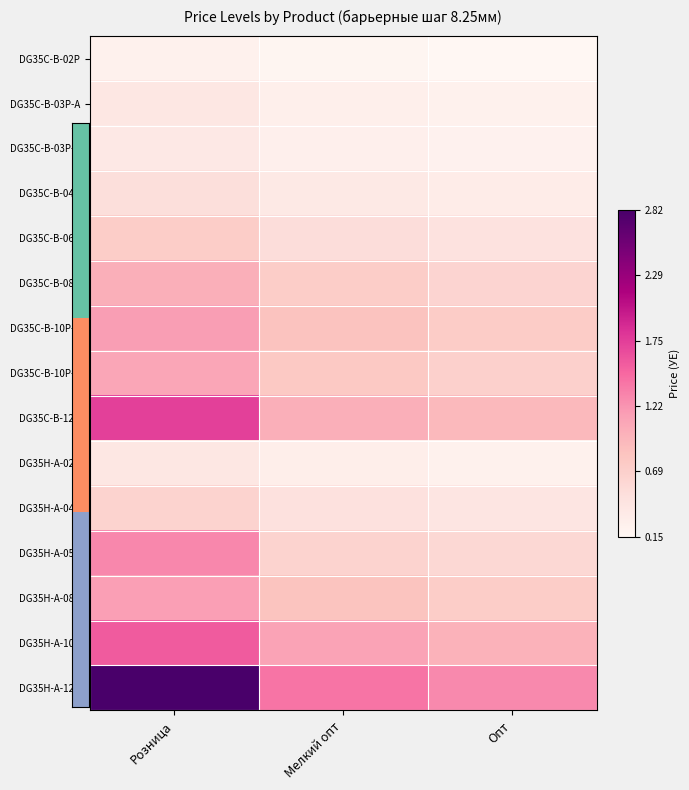

Reading left to right, transcribe all the data shown in this chart.

DG35C-B-02P: Розница=0.0	Мелкий опт=0.0	Опт=0.0
DG35C-B-03P-A: Розница=0.1	Мелкий опт=0.0	Опт=0.0
DG35C-B-03P-Z: Розница=0.1	Мелкий опт=0.0	Опт=0.0
DG35C-B-04P: Розница=0.1	Мелкий опт=0.1	Опт=0.1
DG35C-B-06P: Розница=0.2	Мелкий опт=0.1	Опт=0.1
DG35C-B-08P: Розница=0.3	Мелкий опт=0.2	Опт=0.2
DG35C-B-10P-A: Розница=0.4	Мелкий опт=0.3	Опт=0.2
DG35C-B-10P-Z: Розница=0.3	Мелкий опт=0.2	Опт=0.2
DG35C-B-12P: Розница=0.6	Мелкий опт=0.3	Опт=0.3
DG35H-A-02P: Розница=0.1	Мелкий опт=0.0	Опт=0.0
DG35H-A-04P: Розница=0.2	Мелкий опт=0.1	Опт=0.1
DG35H-A-05P: Розница=0.4	Мелкий опт=0.2	Опт=0.2
DG35H-A-08P: Розница=0.4	Мелкий опт=0.3	Опт=0.2
DG35H-A-10P: Розница=0.5	Мелкий опт=0.4	Опт=0.3
DG35H-A-12P: Розница=1.0	Мелкий опт=0.5	Опт=0.4